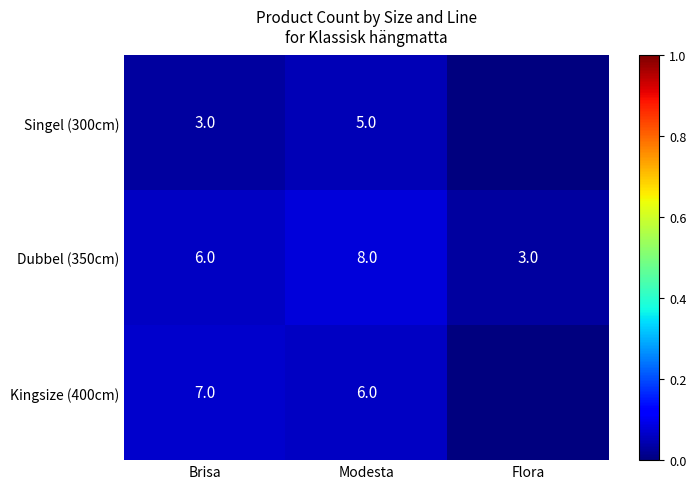

What is the maximum value for Dubbel (350cm)?

8